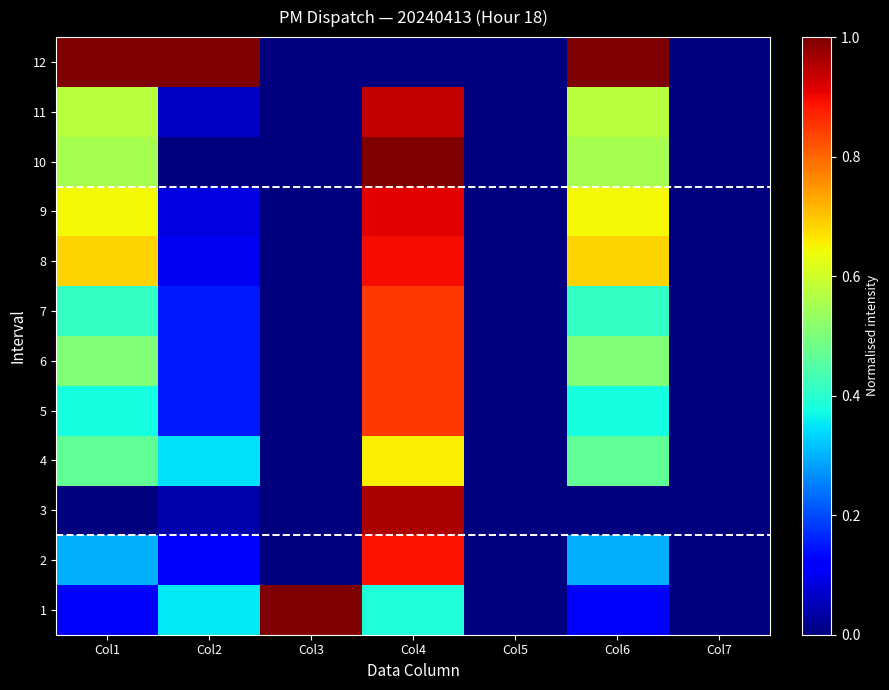

Which series has the largest total across all categories?

12